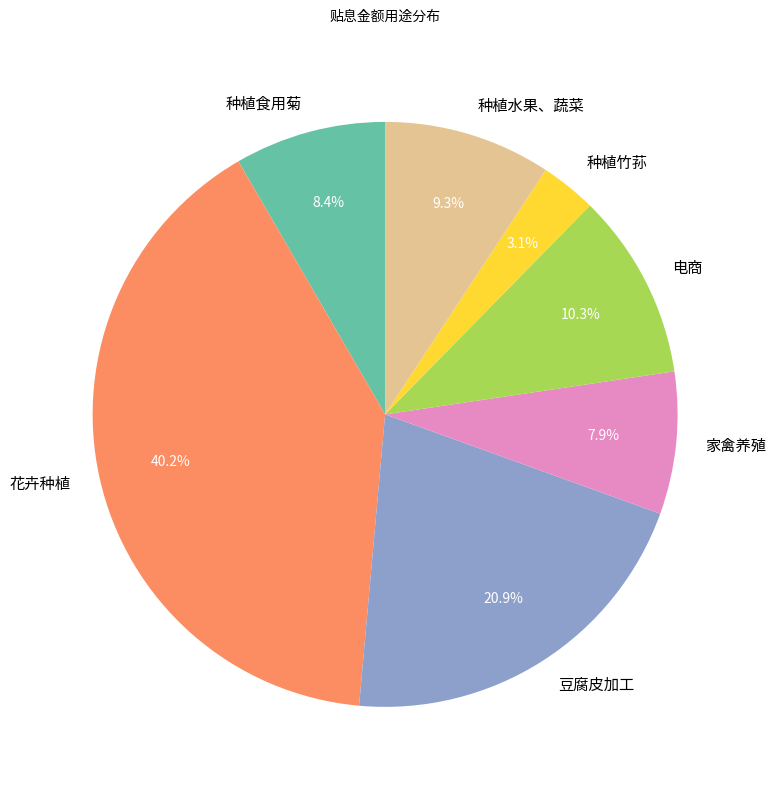

Between 电商 and 种植水果、蔬菜, which is larger?

电商